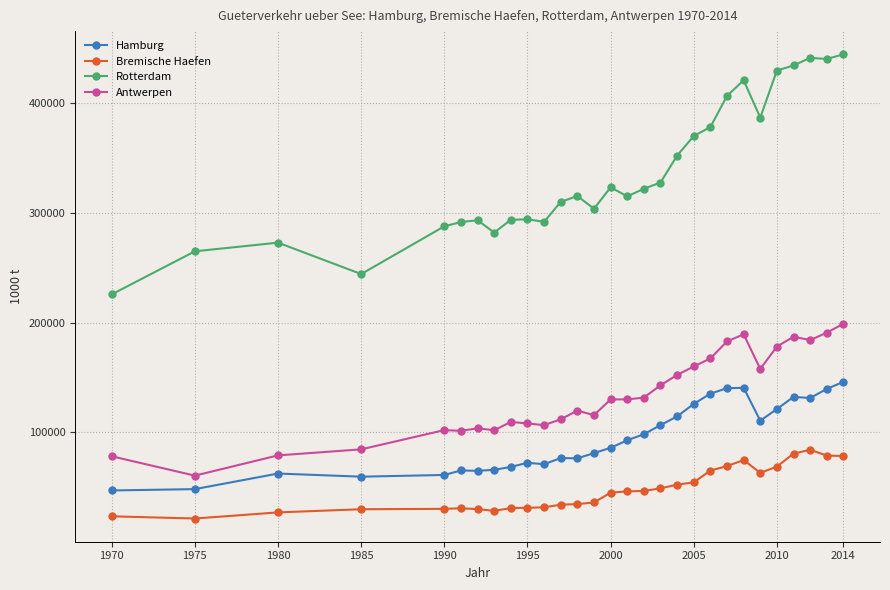

How many data points in Rotterdam are less than 315500?

14